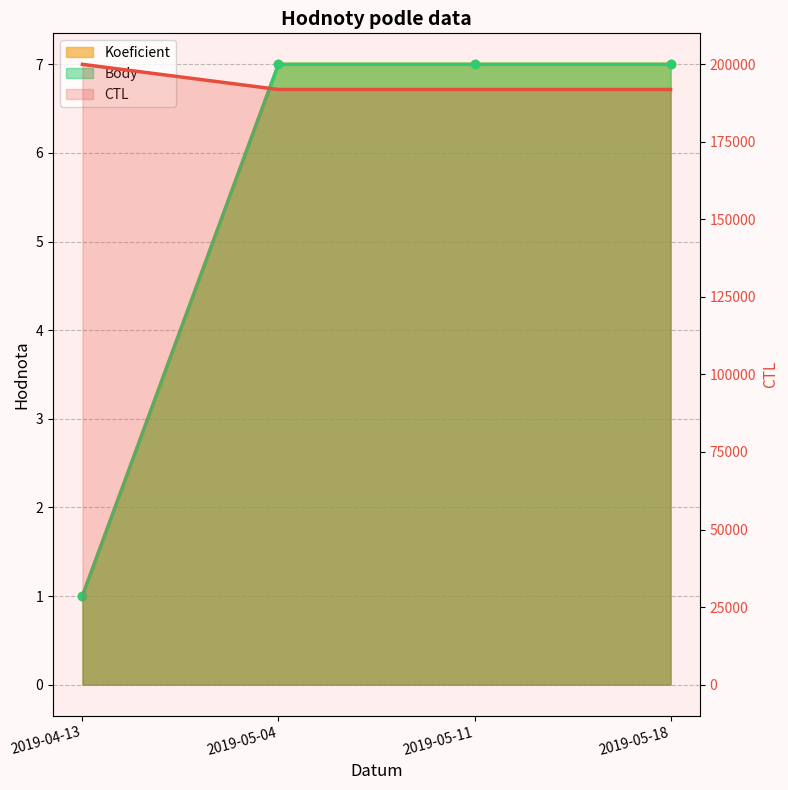

Count the Koeficient values in the range 7 to 8.

3